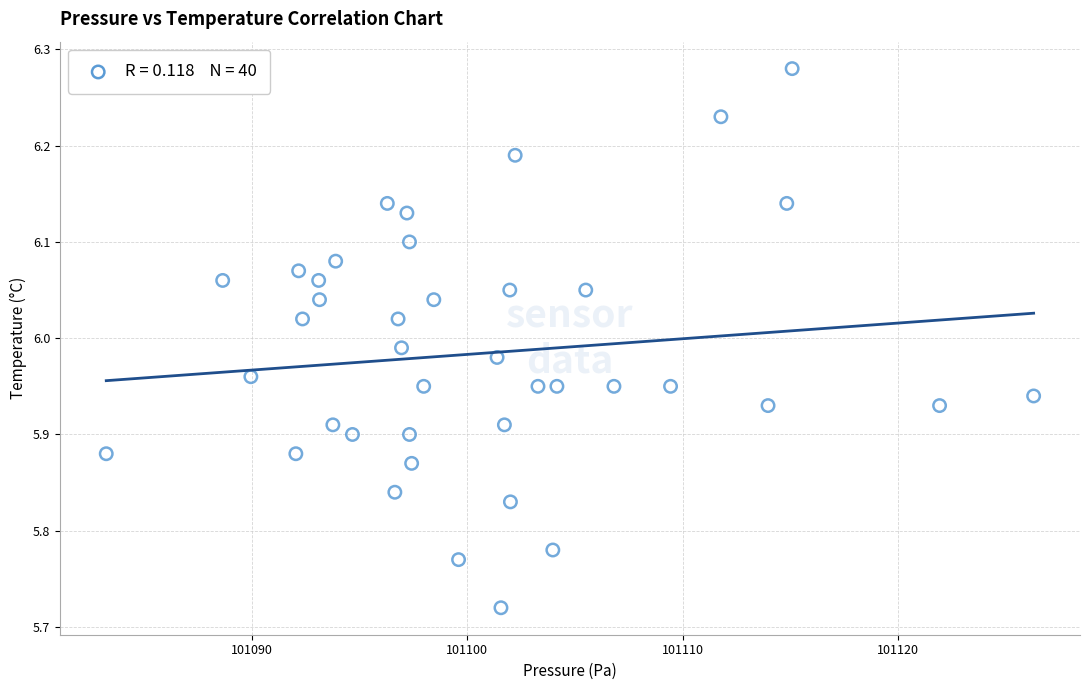

What is the range of X values (max minus min)?

43.1